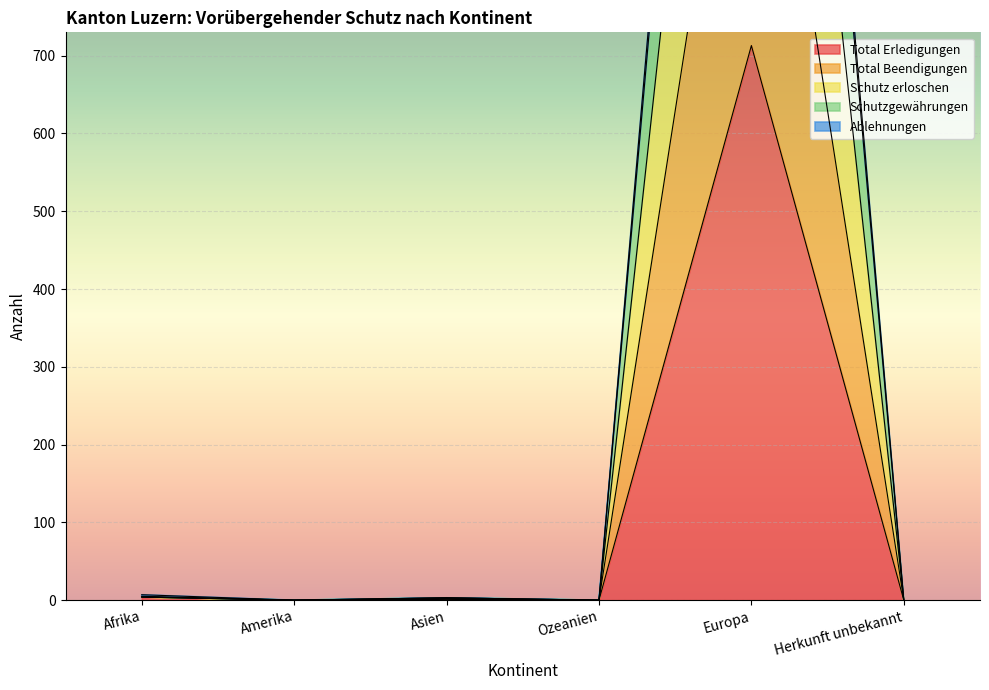

The value of Ablehnungen at Europa is 705. True or false?

False